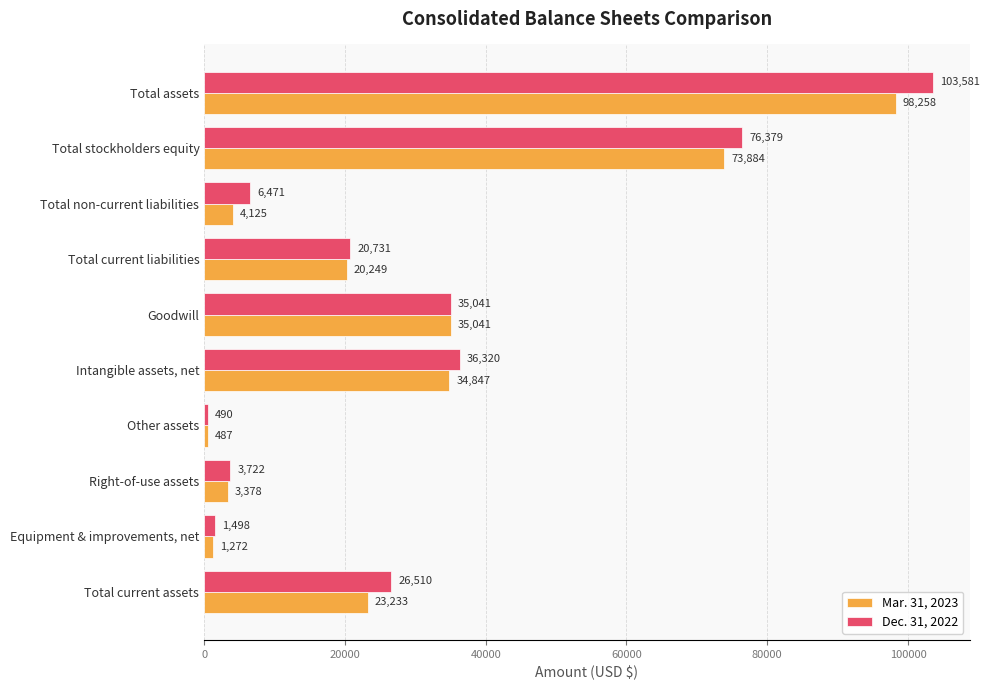

What is the difference between the maximum and minimum values in the Mar. 31, 2023 series?

97771